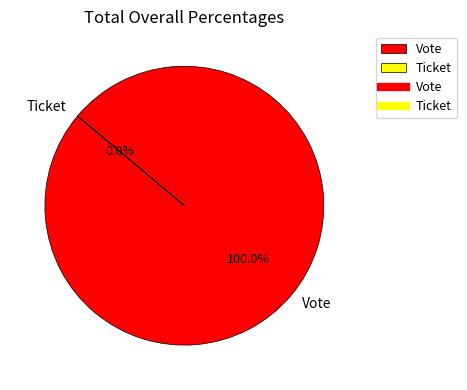

What percentage do Vote and Ticket together represent?

100.0%